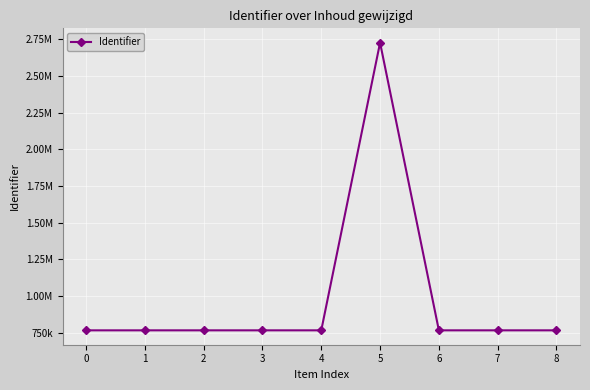

Where is the data nearest to the value 1746504?

8